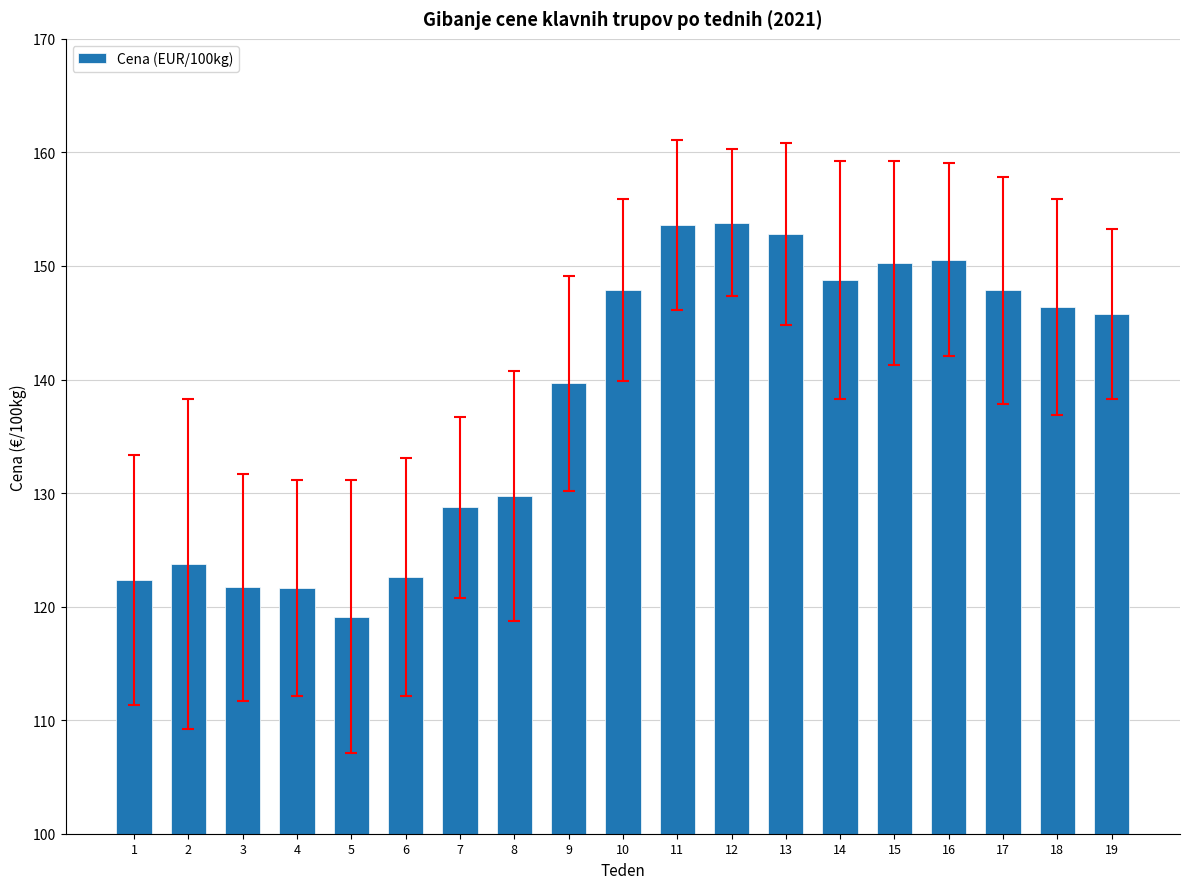

How many bars are there in total?

19